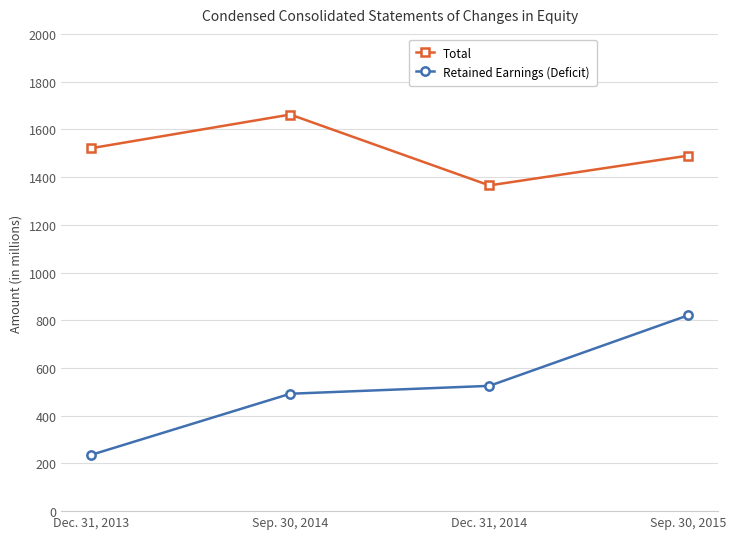

Reading left to right, what are all the values shown in this chart?

Total: 1521	1662	1365	1490
Retained Earnings (Deficit): 236	492	525	821